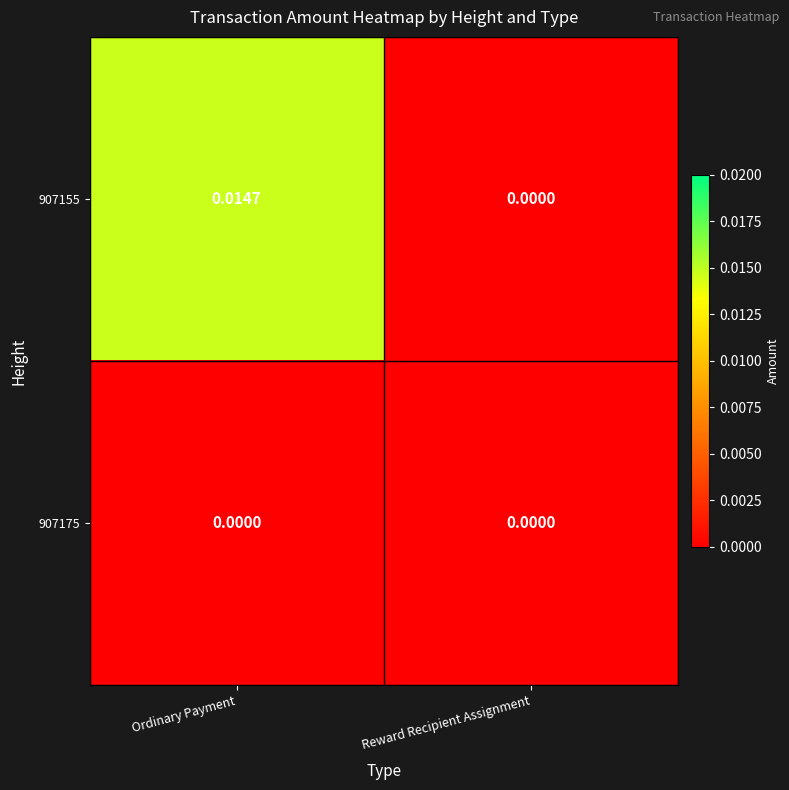

At which category is the sum across all series the highest?

Ordinary Payment